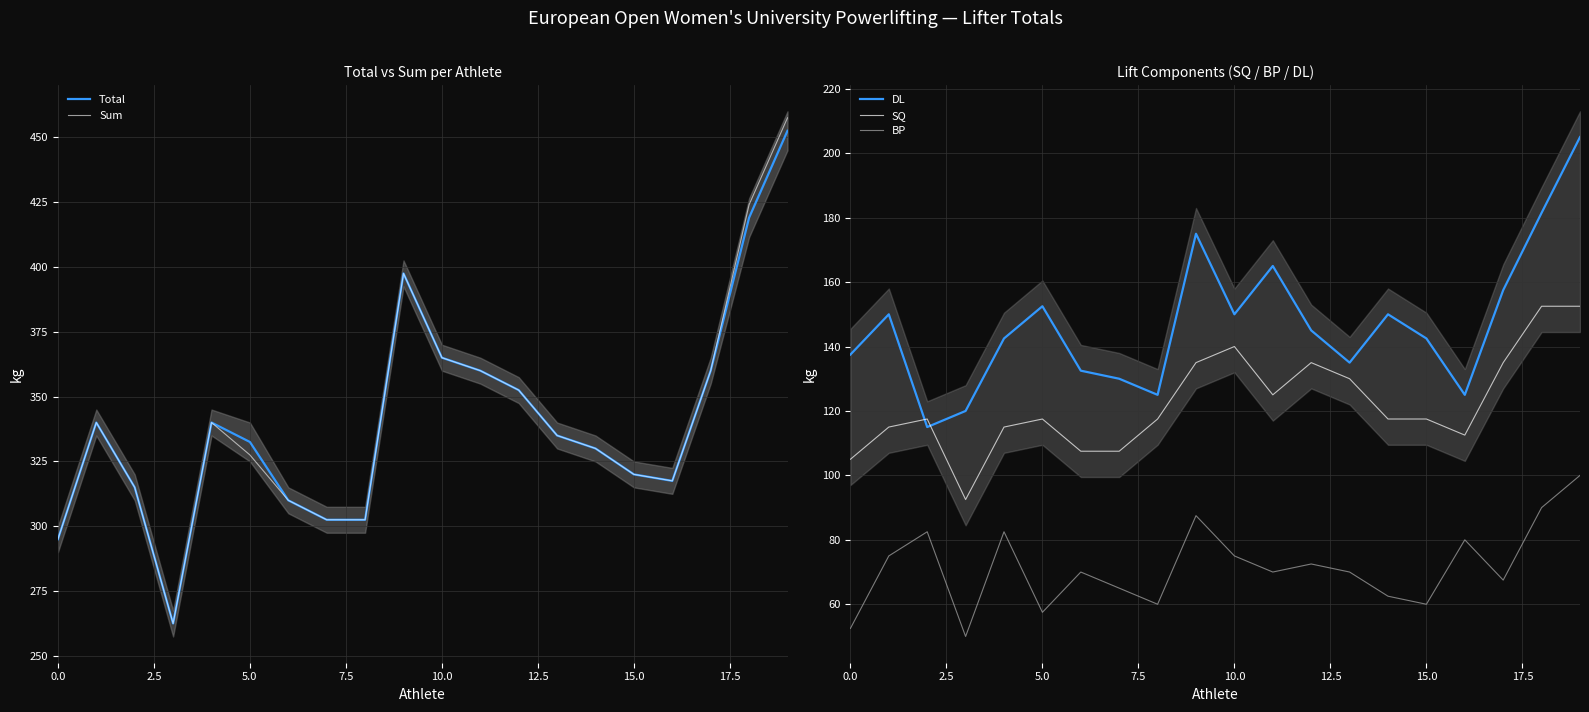

What is the spread (max minus min) of values at 12?

280.0